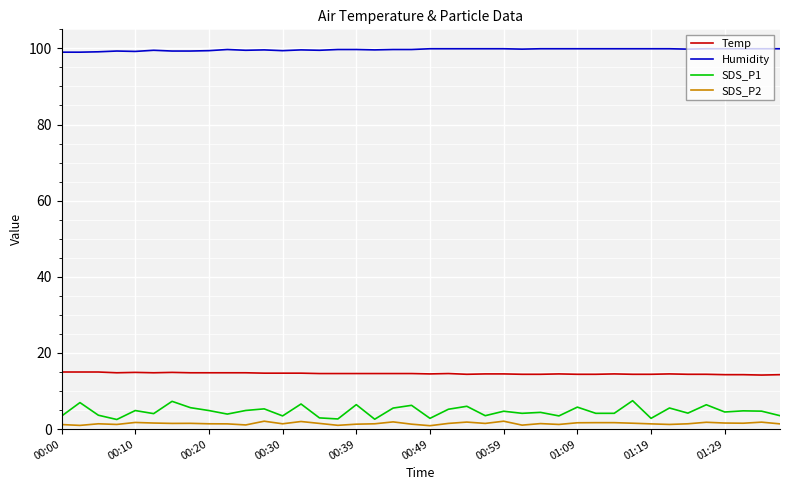

What is the minimum value for Temp?

14.2